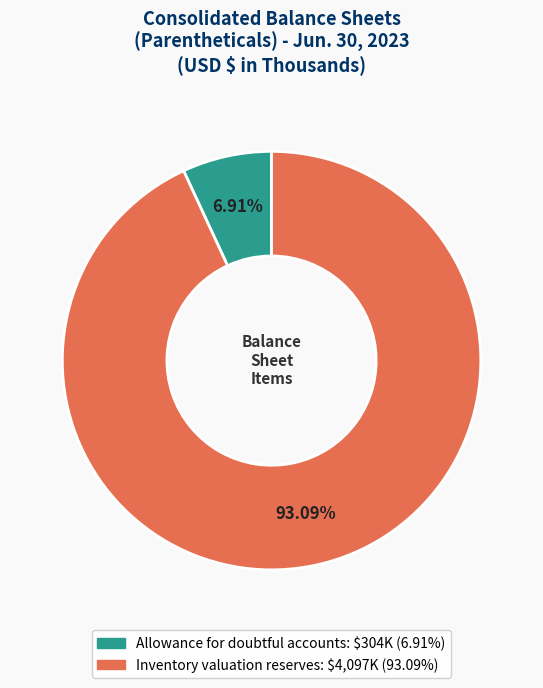

The Inventory valuation reserves slice represents 99% of the pie. True or false?

False